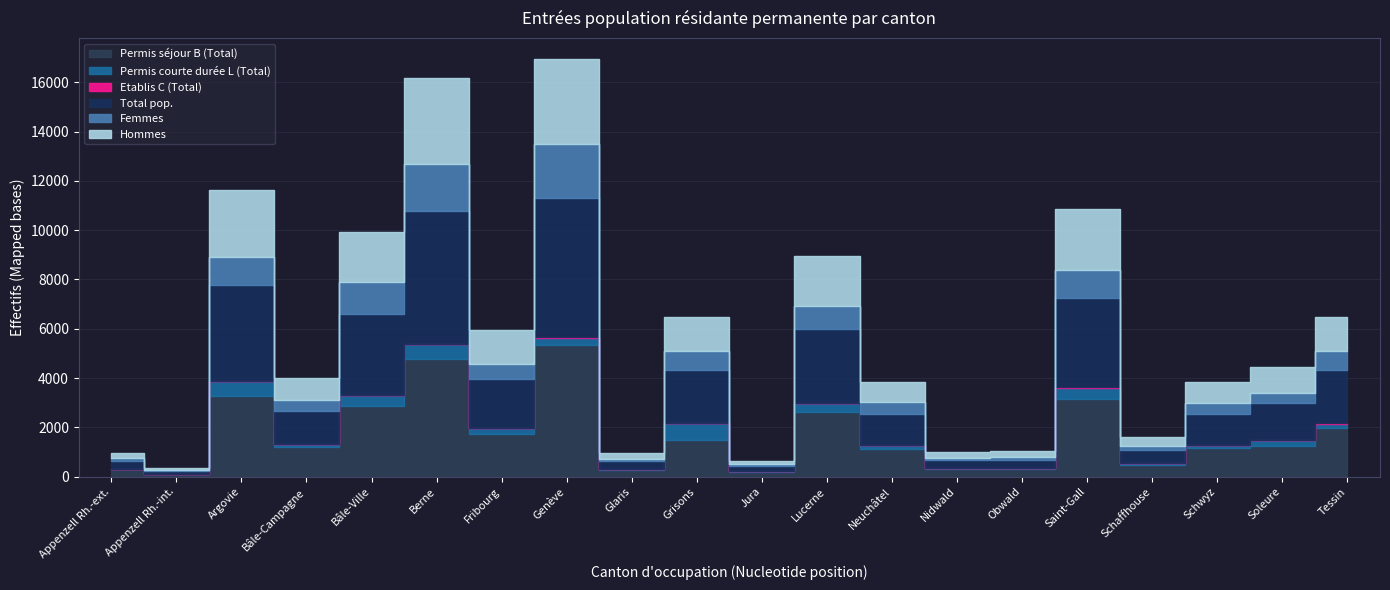

Count the number of categories in the chart.

20